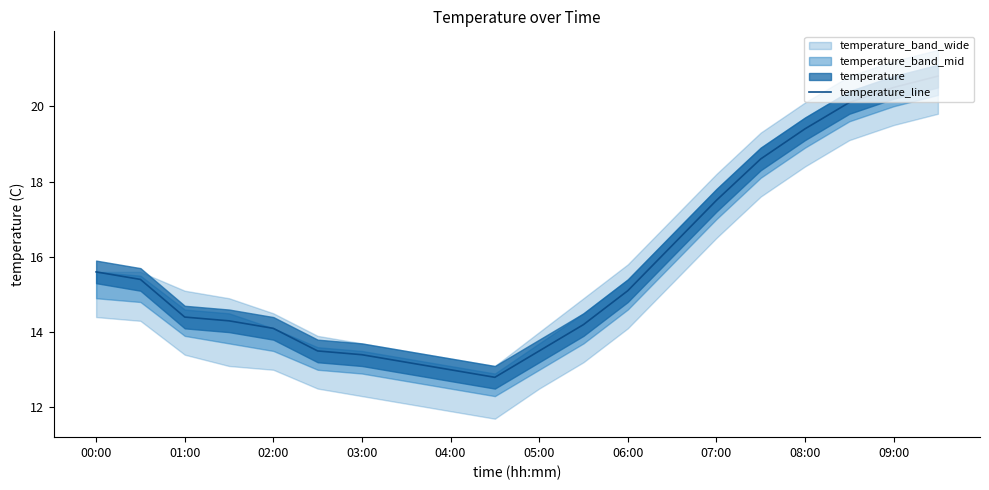

How many data points does each series have?

20